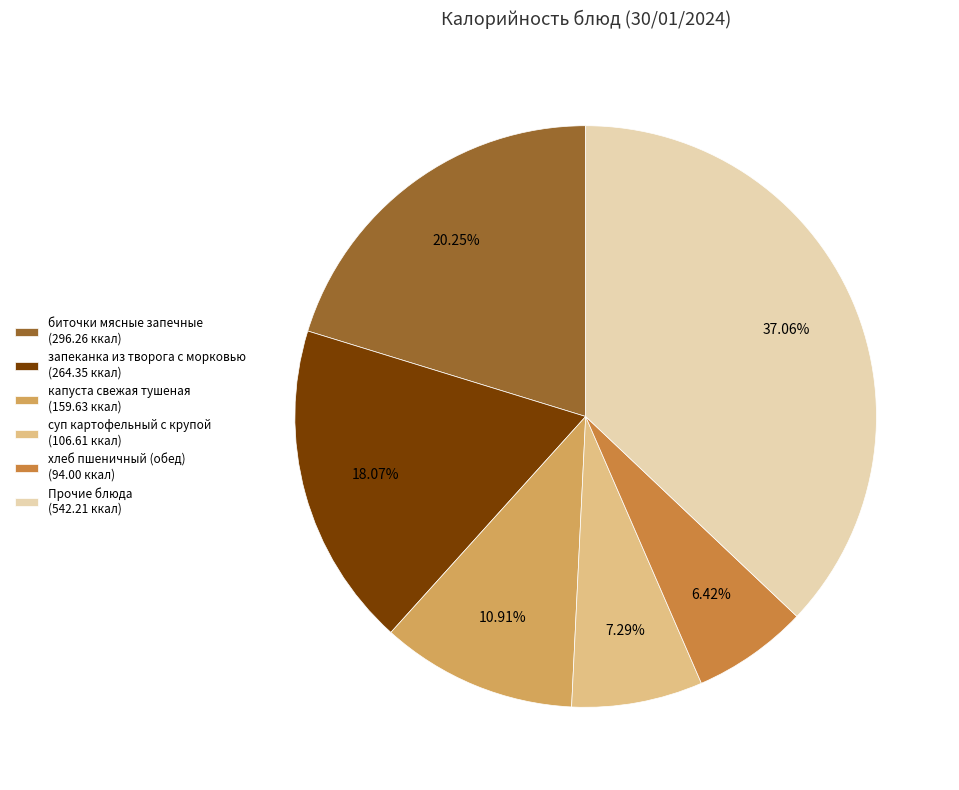

To the nearest percent, what is the difference between the largest and smallest slice percentages?

31%